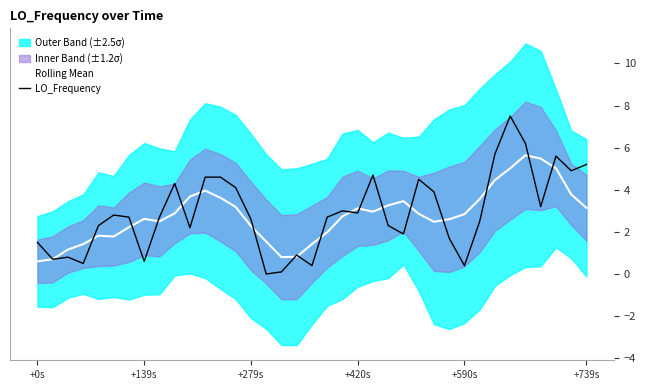

What is the sum of all LO_Frequency values?

107.2